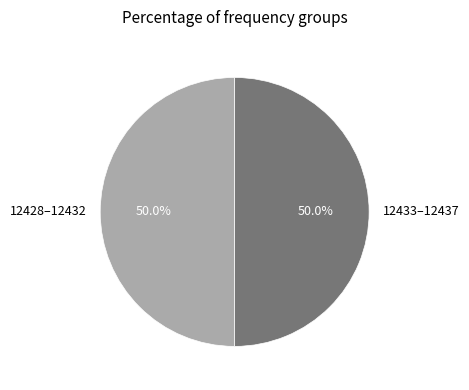

What is the ratio of the value at 12428–12432 to the value at 12433–12437?

1.0